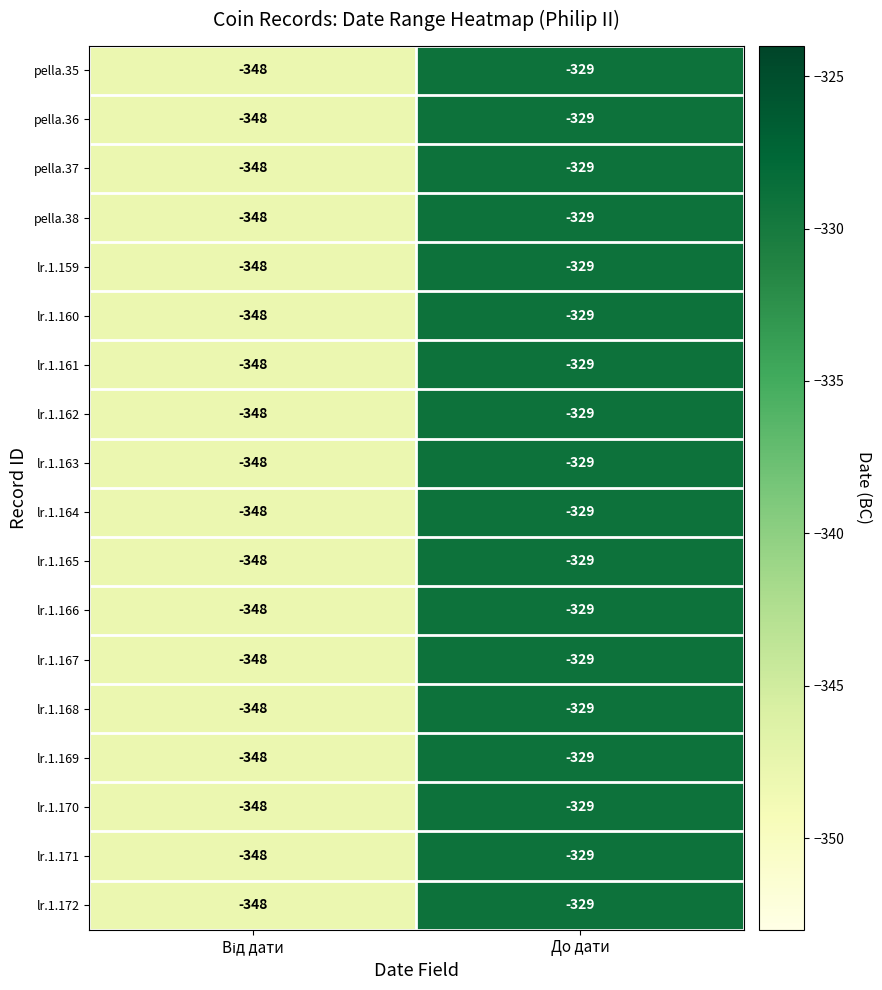

Is it true that lr.1.170 equals -203 at До дати?

False